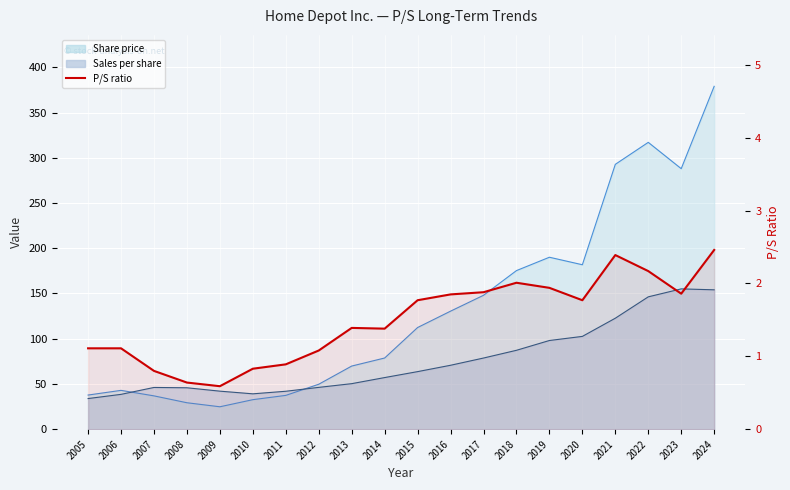

Reading left to right, extract all data points from this chart.

1.1	1.1	0.8	0.6	0.6	0.8	0.9	1.1	1.4	1.4	1.8	1.9	1.9	2.0	1.9	1.8	2.4	2.2	1.9	2.5